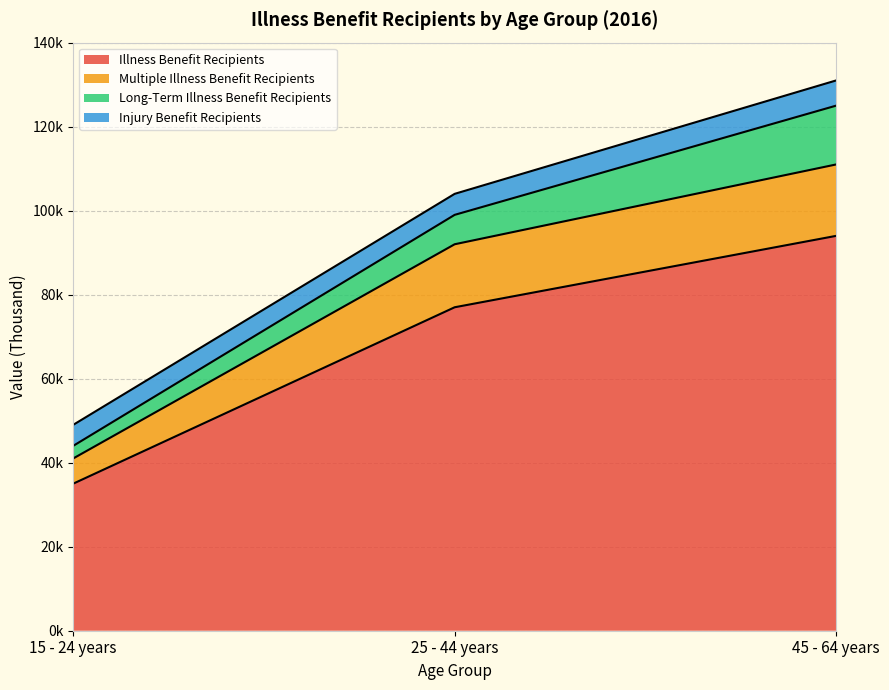

At which label is Illness Benefit Recipients closest to 64?

25 - 44 years